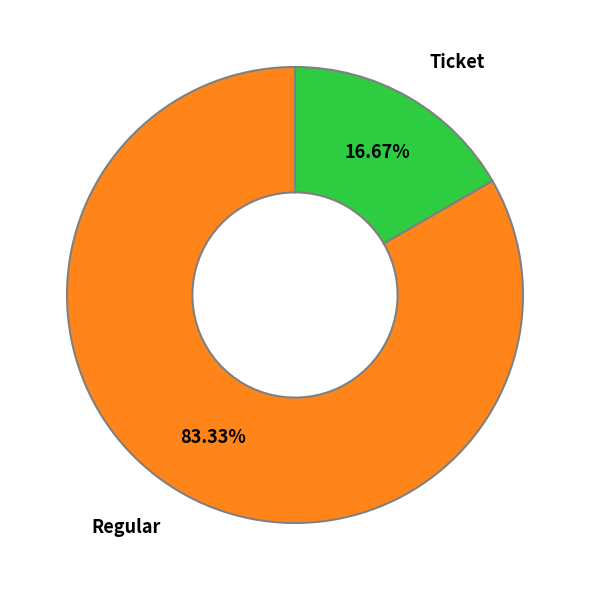

What percentage do Ticket and Regular together represent?

100.0%